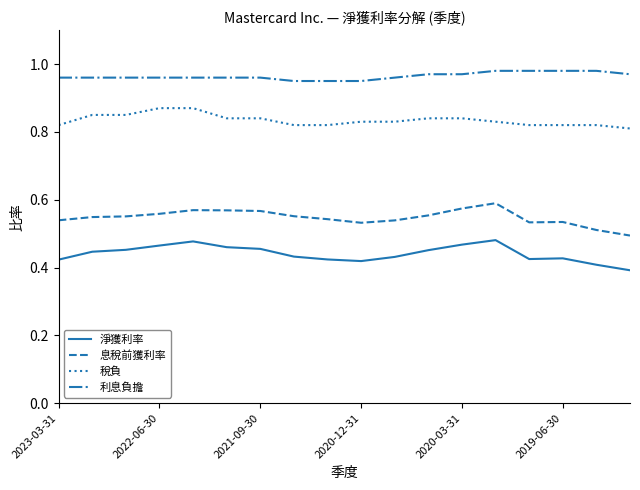

Which series has the largest total across all categories?

利息負擔